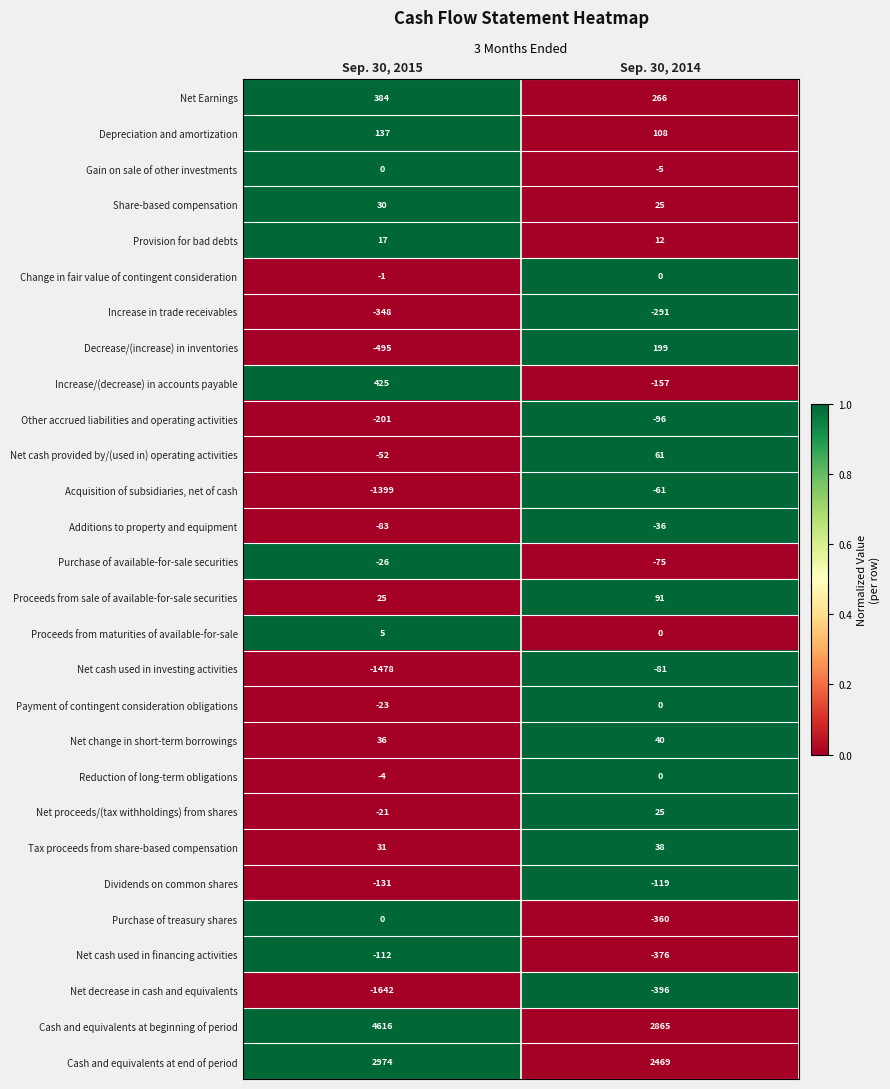

At which label is Decrease/(increase) in inventories closest to -148?

Sep. 30, 2015